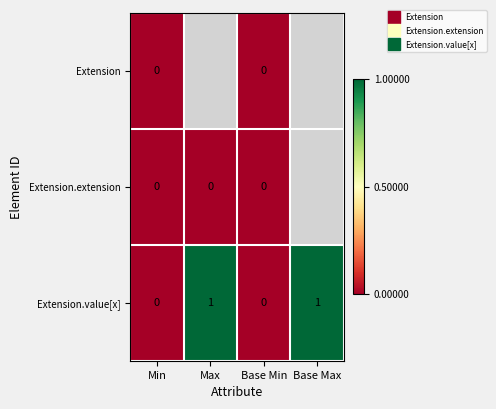

What is the difference between the second highest and second lowest values in the Extension.value[x] series?

1.0